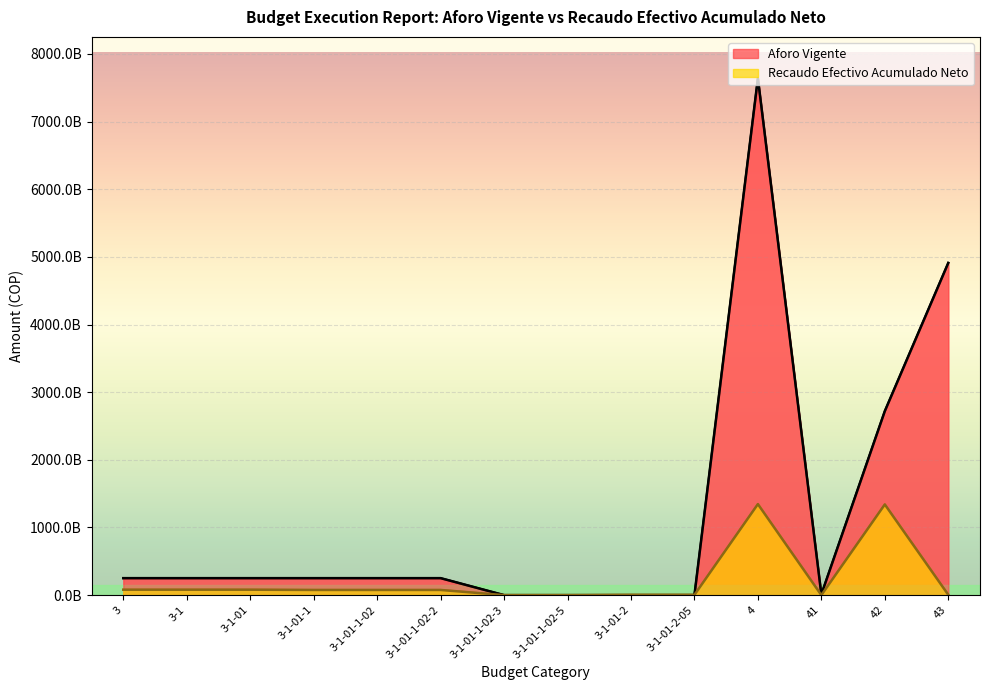

The value of Recaudo Efectivo Acumulado Neto at 4 is 1345254809590.9. True or false?

True